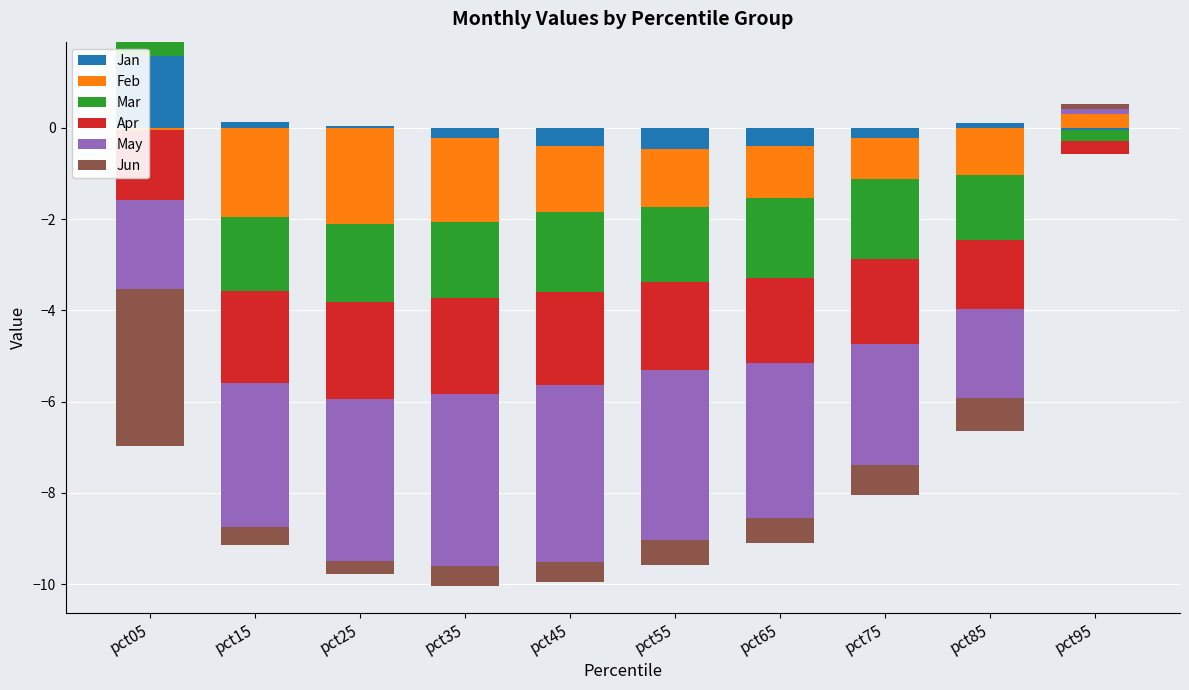

Where is Feb nearest to the value 0?

pct05